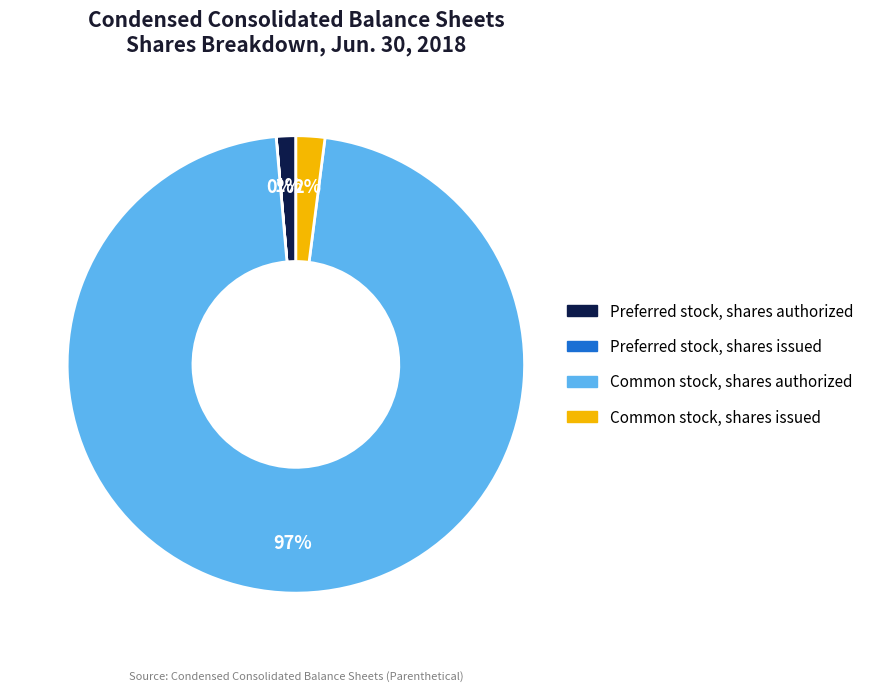

The Preferred stock, shares authorized slice represents 1% of the pie. True or false?

True